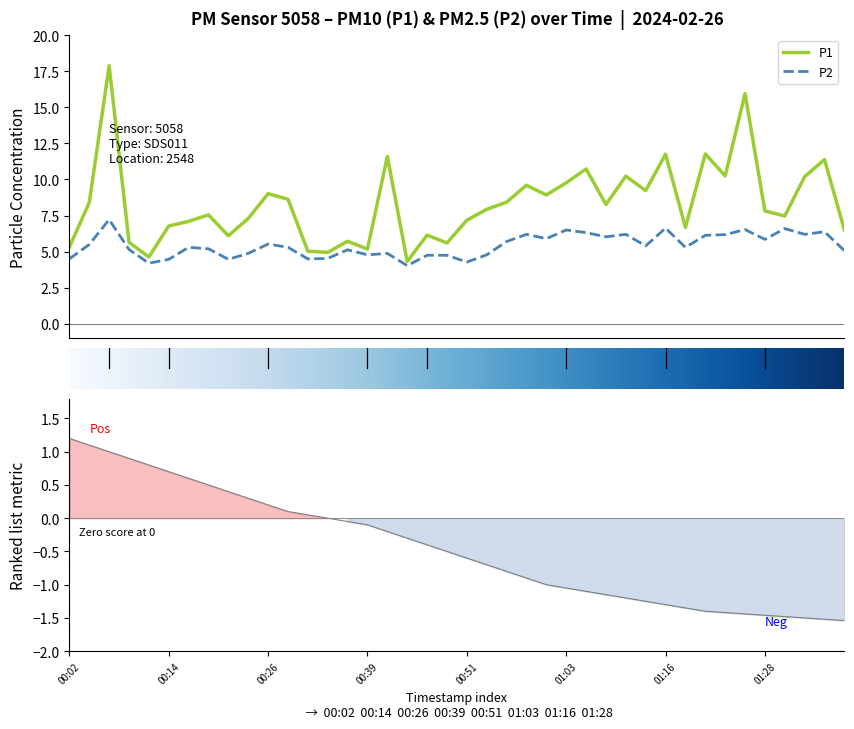

What is the difference between the P2 values at 00:48 and 00:04?

0.8